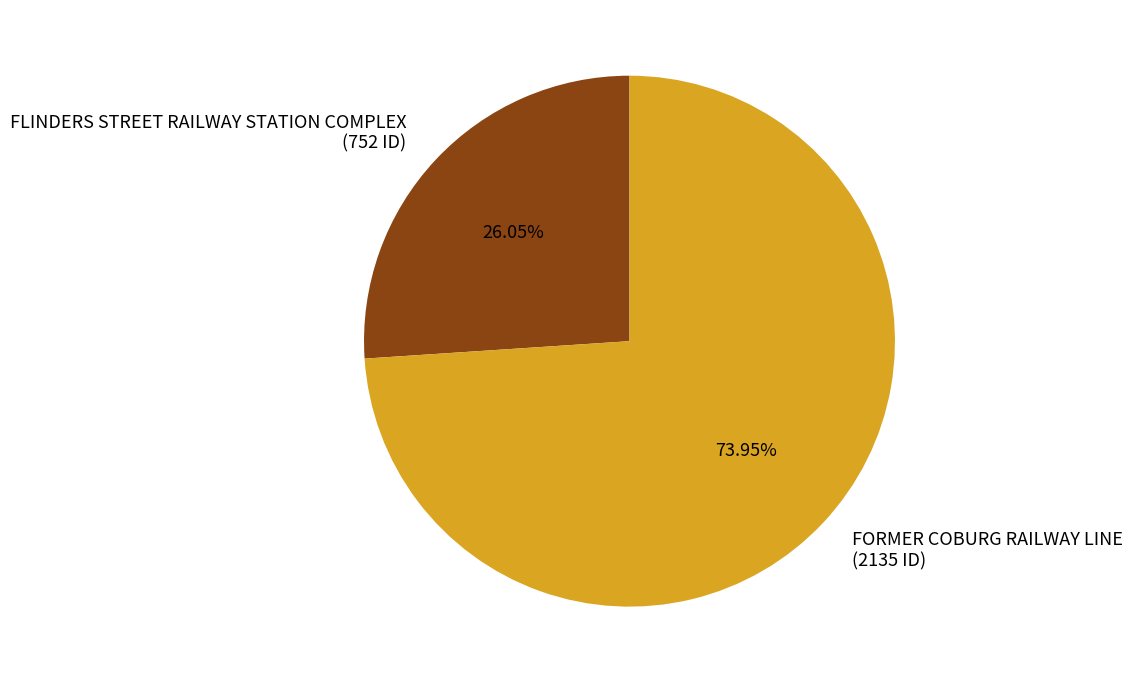

Combined, what portion of the pie is FLINDERS STREET RAILWAY STATION COMPLEX and FORMER COBURG RAILWAY LINE?

100.0%